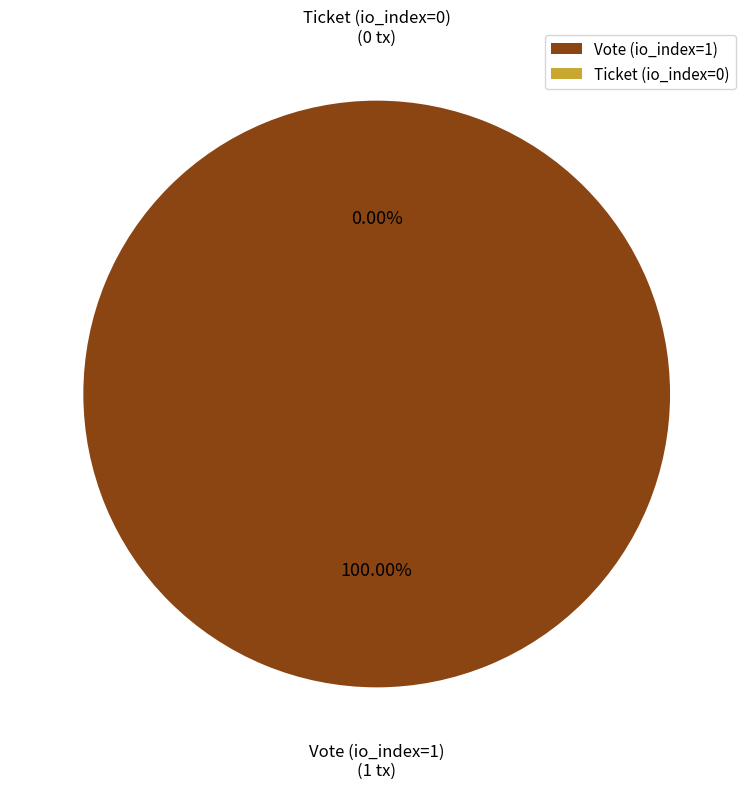

Do Vote (io_index=1) and Ticket (io_index=0) together represent more than half of the pie?

Yes